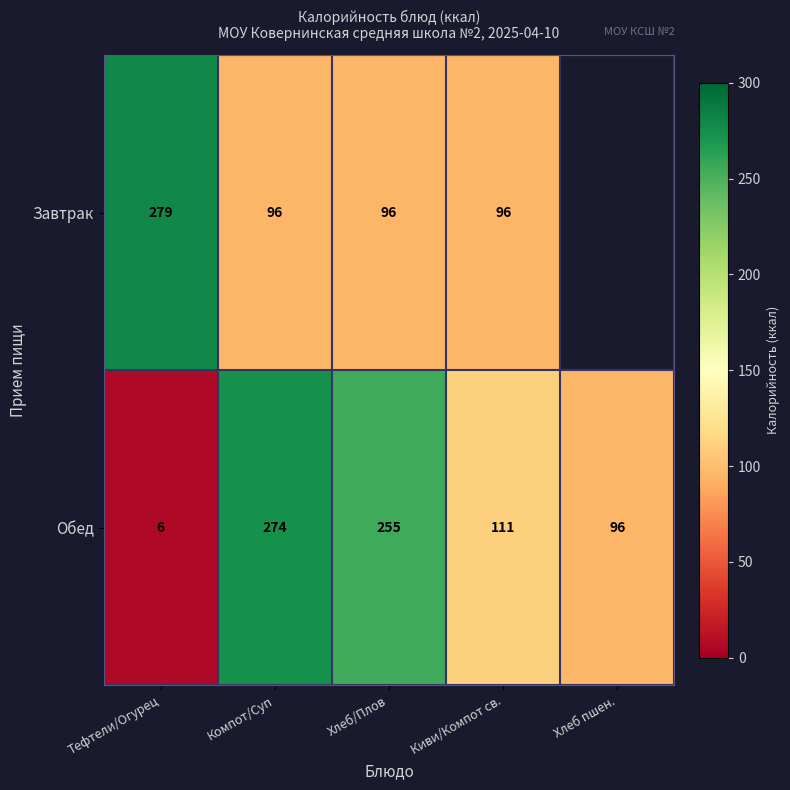

What value does the Обед series have at Тефтели/Огурец?

6